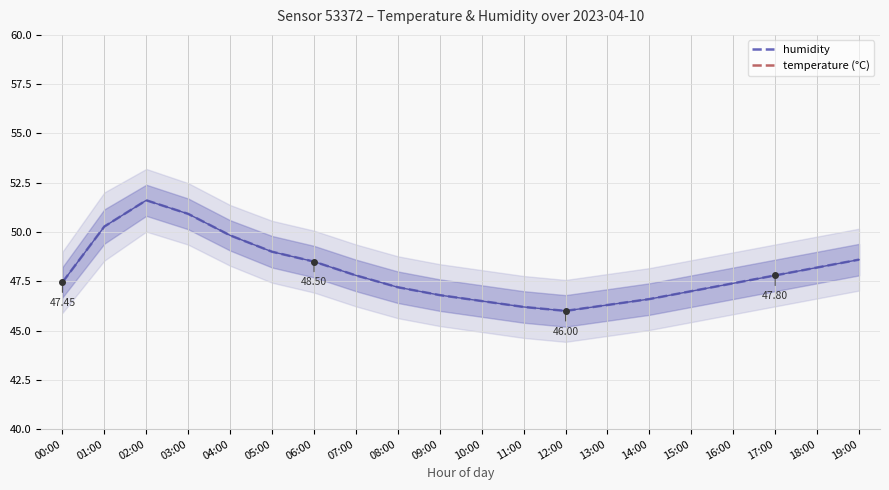

Which label corresponds to the largest value in the chart?

02:00